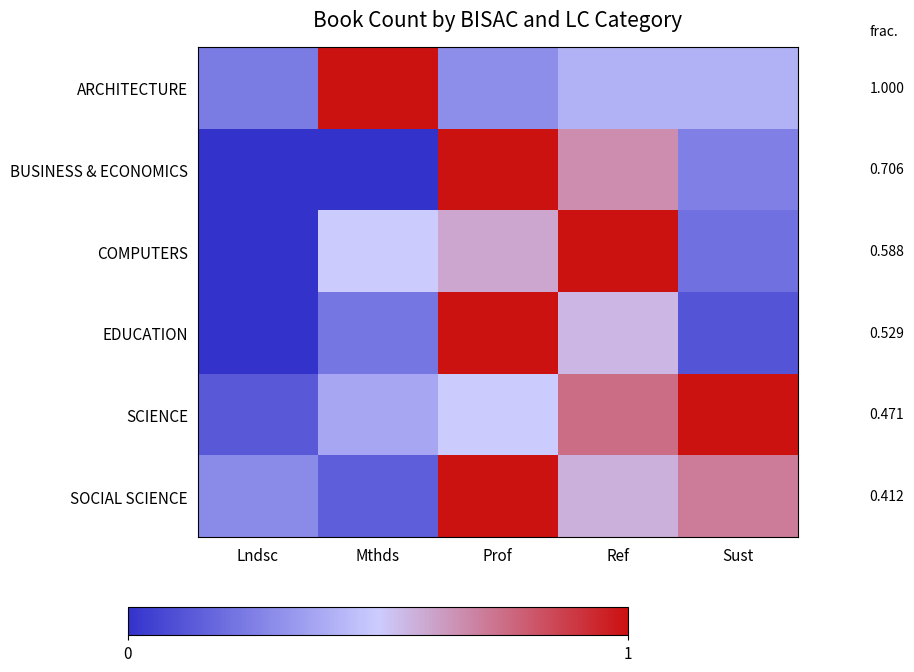

At which label is ARCHITECTURE closest to 0?

Lndsc